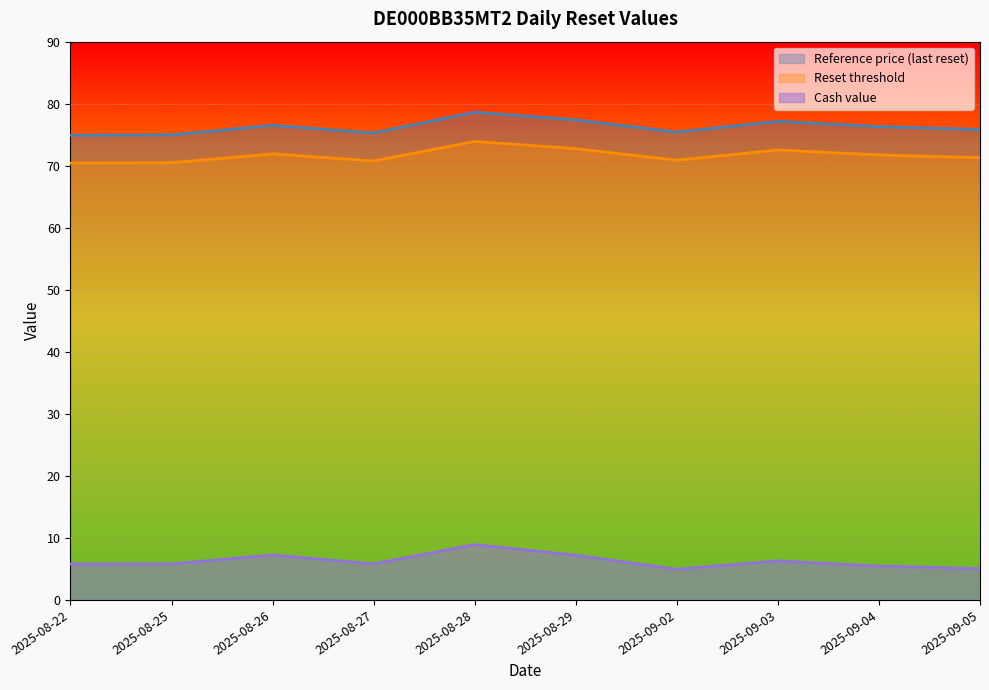

List the series in order of their peak value, highest first.

Reference price (last reset), Reset threshold, Cash value